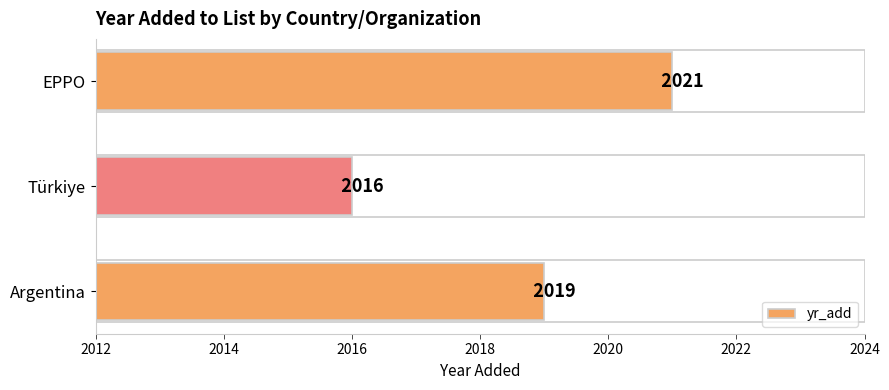

What is the sum of all values?

6056